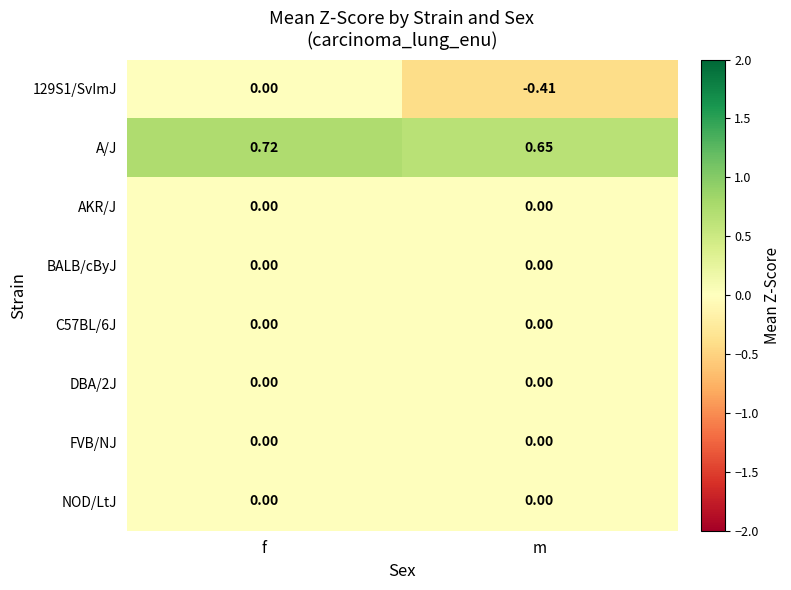

At which label is A/J closest to 0?

m